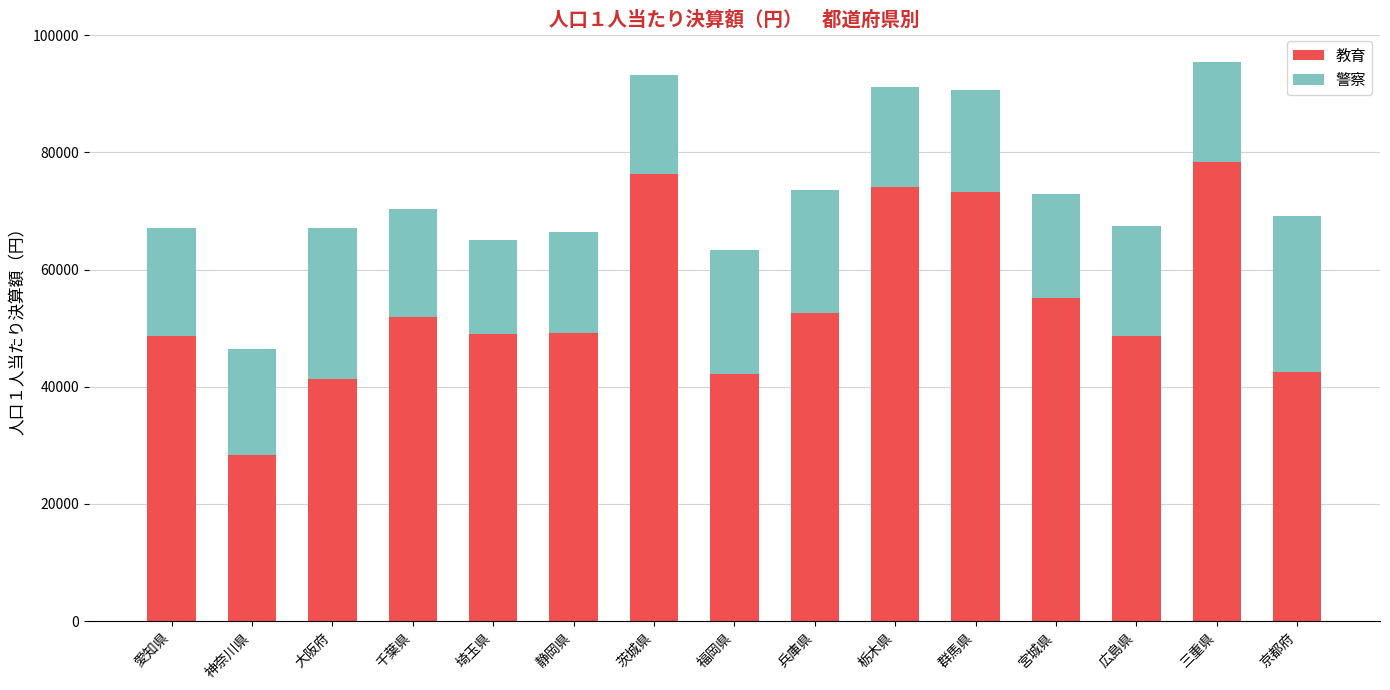

What is the difference between the second highest and minimum values in the 教育 series?

47942